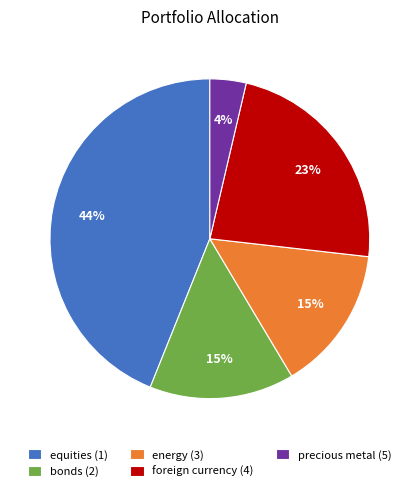

What percentage is the equities (1) slice, to the nearest percent?

44%